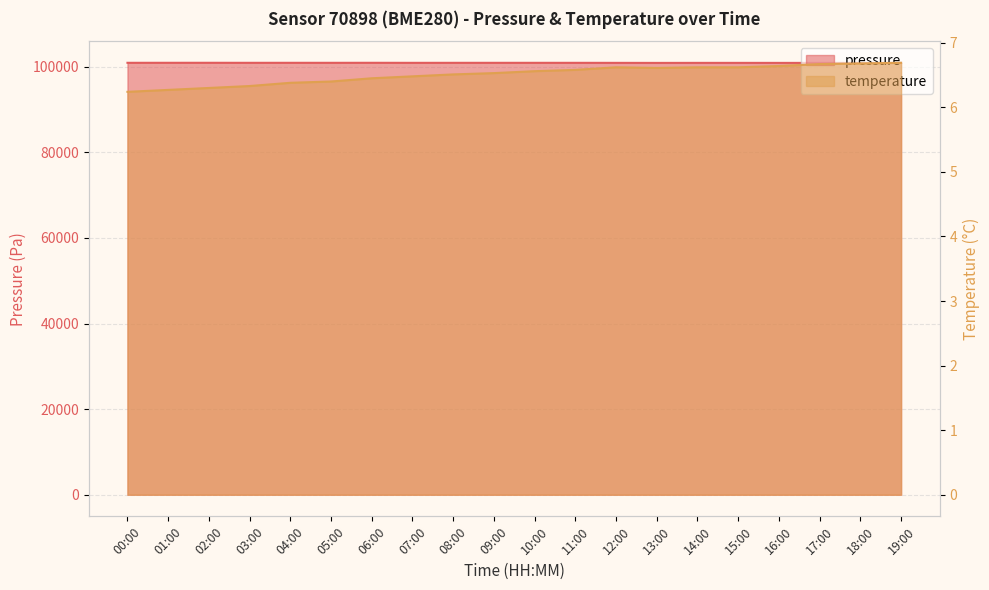

True or false: pressure and temperature intersect in this chart.

False